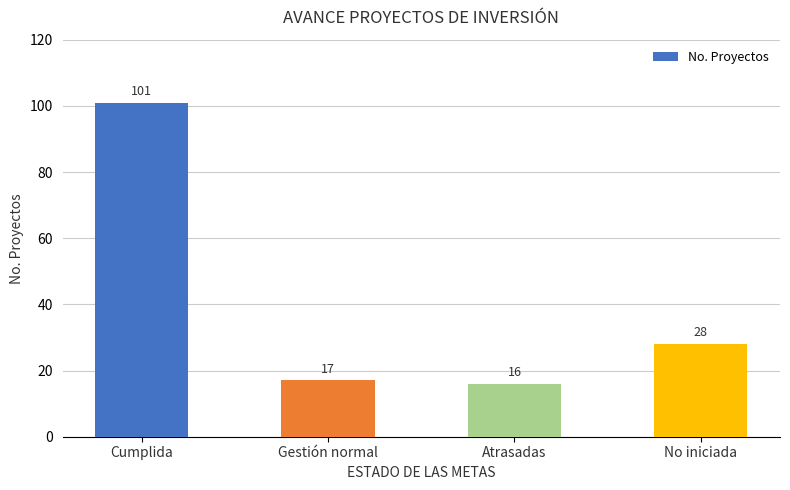

Rank the categories by value from lowest to highest.

Atrasadas, Gestión normal, No iniciada, Cumplida